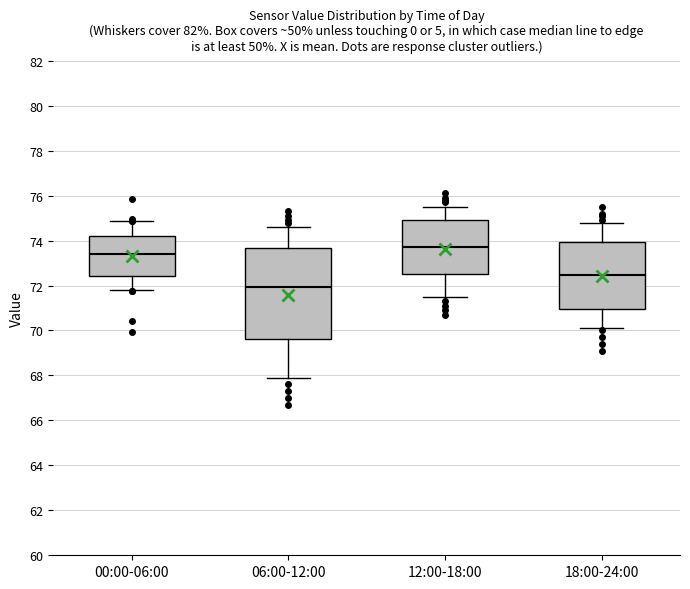

Where does the median line of the box for 06:00-12:00 sit on the y-axis? The values are not printed on the chart, so give them approximately, as read against the axis.

72.0